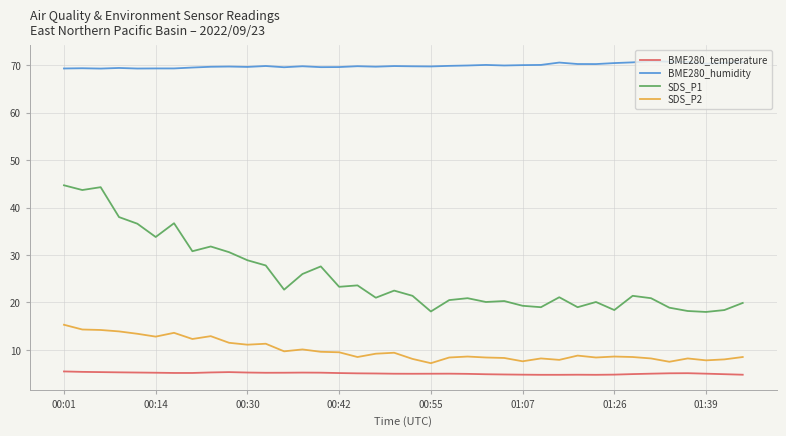

True or false: SDS_P1 and SDS_P2 intersect in this chart.

False